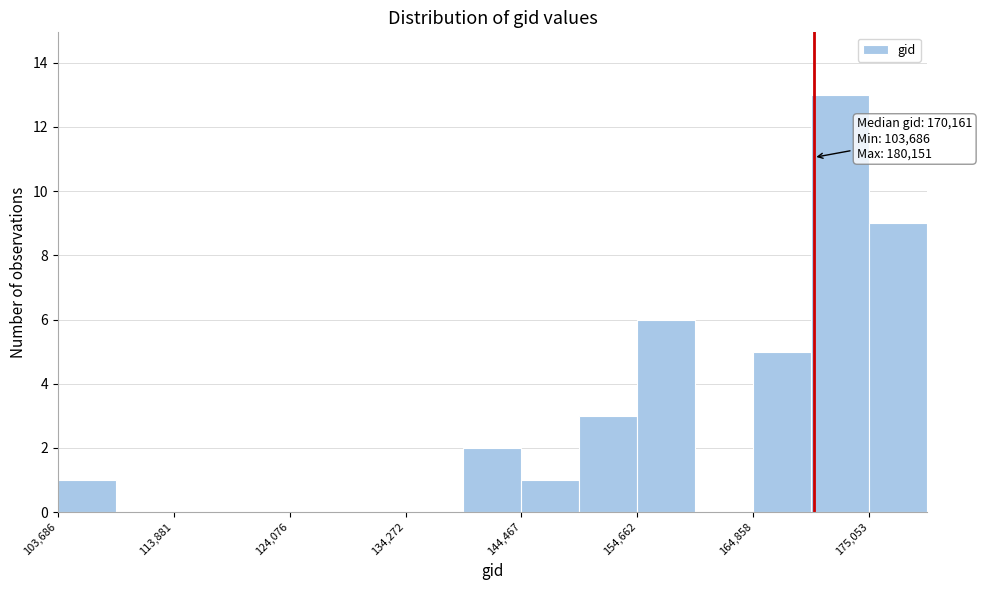

Around what value on the x-axis is the tallest bar? Give the approximate position of its centre, as read against the axis.

172000